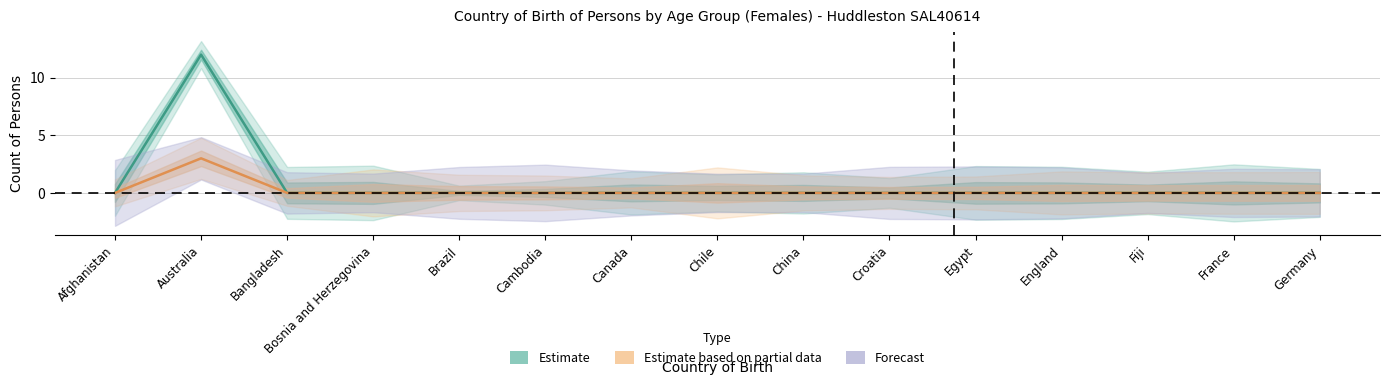

What is the label of the 11th point from the left?

Egypt